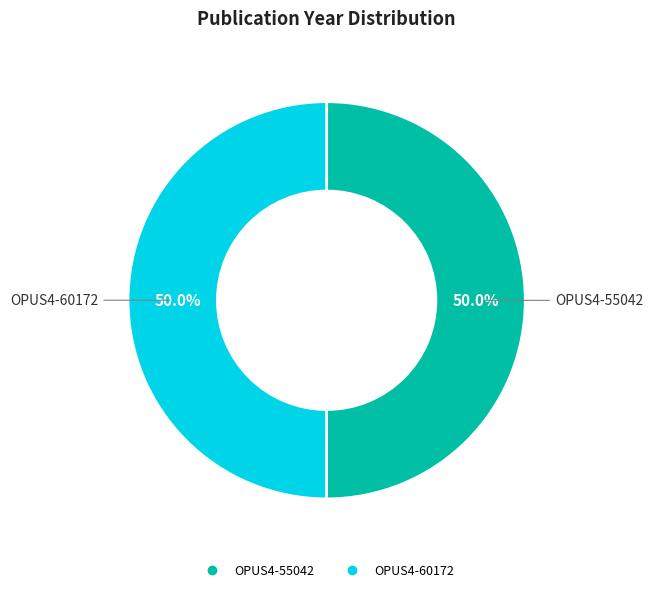

What percentage is NOT represented by OPUS4-55042?

50.0%